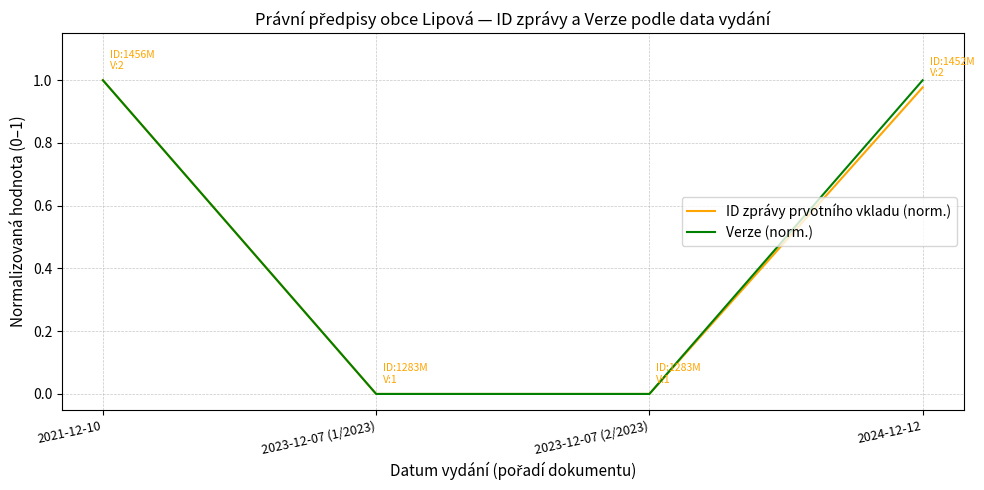

What position from the left is 2024-12-12?

4